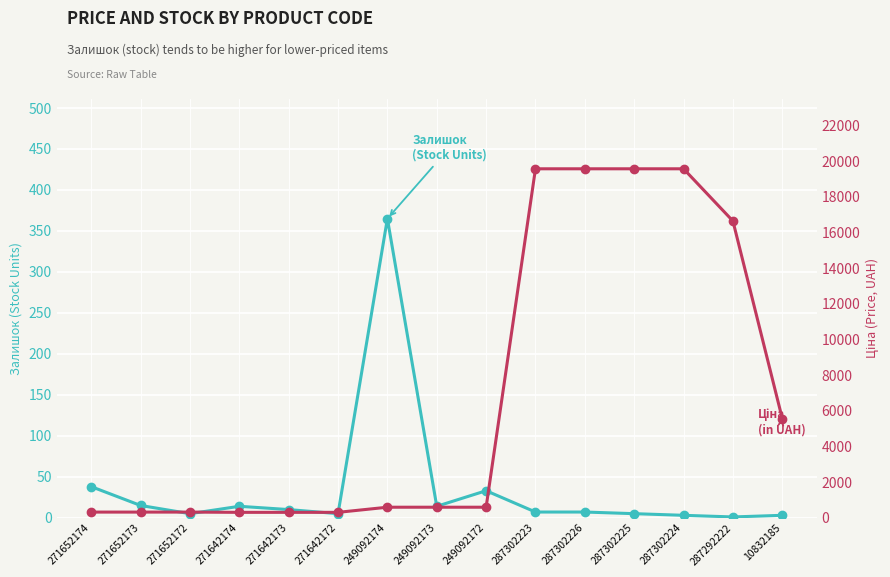

The Залишок
(Stock Units) series shows 1.9 at 271642172. True or false?

False